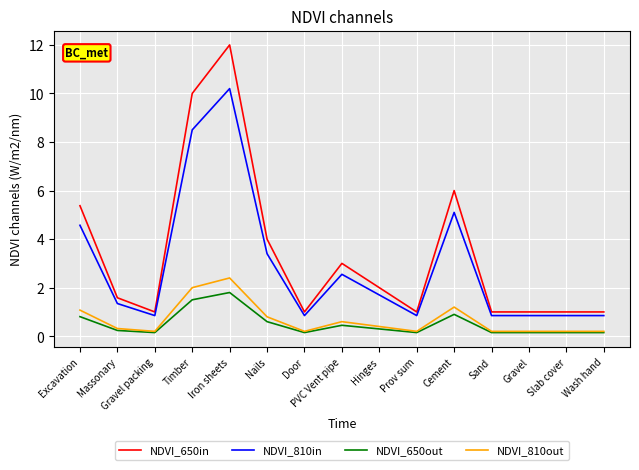

What is the average value of the NDVI_650in series?

3.4